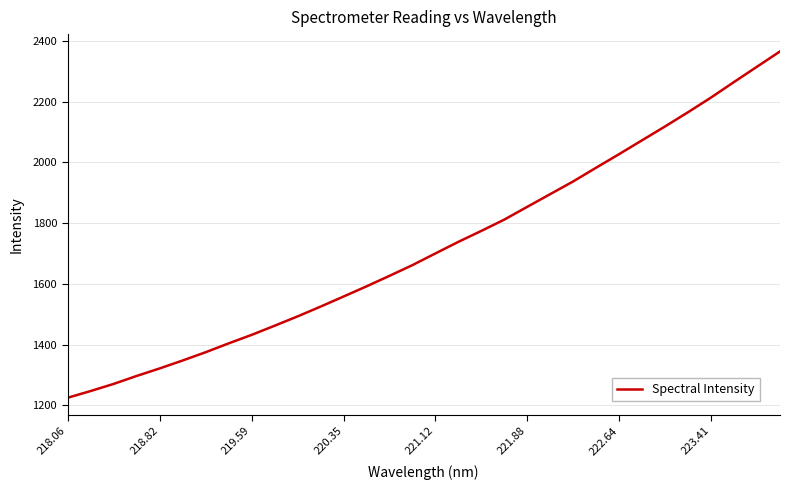

What is the difference between the maximum and minimum values?

1140.9